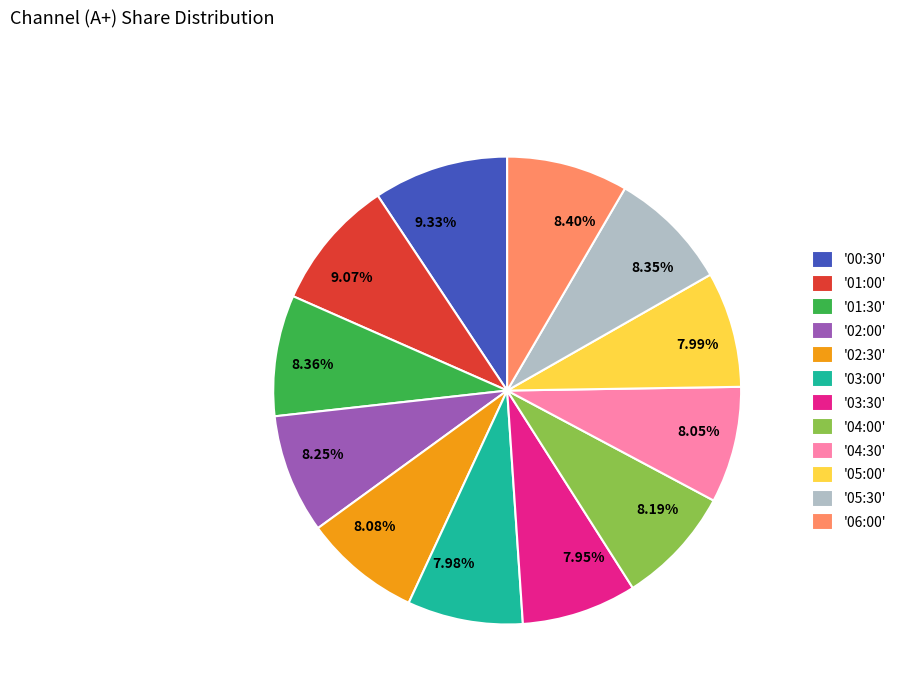

Is the sum of 9.33% and 8.35% greater than half?

No